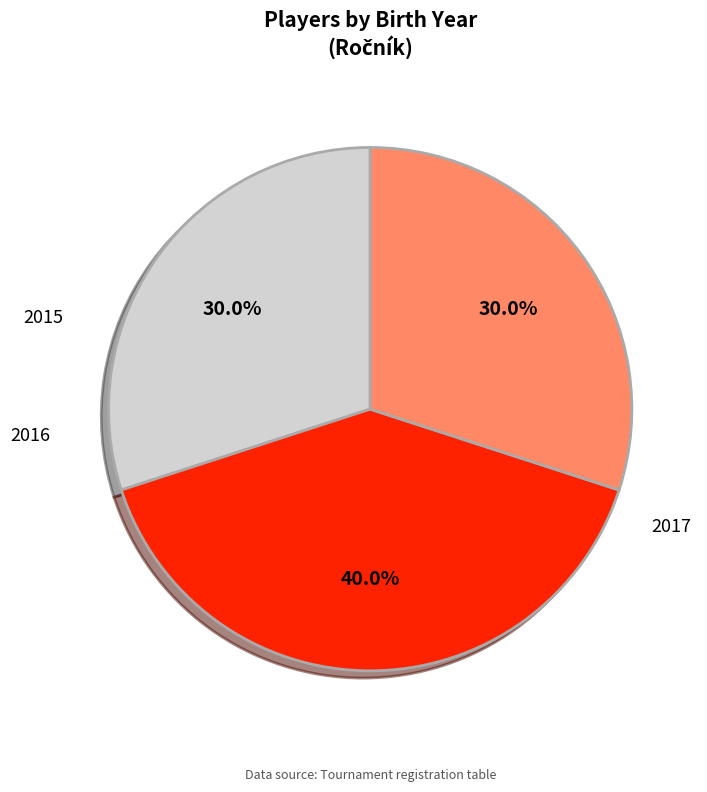

Is there any slice that represents more than half of the pie?

No